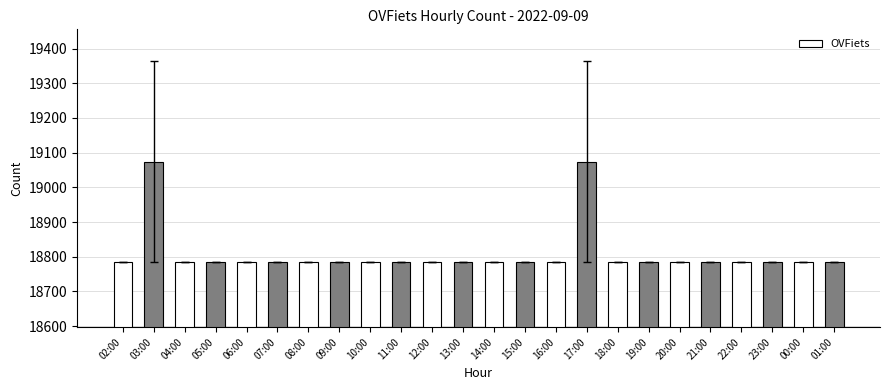

What is the ratio of the value at 11:00 to the value at 19:00?

1.0